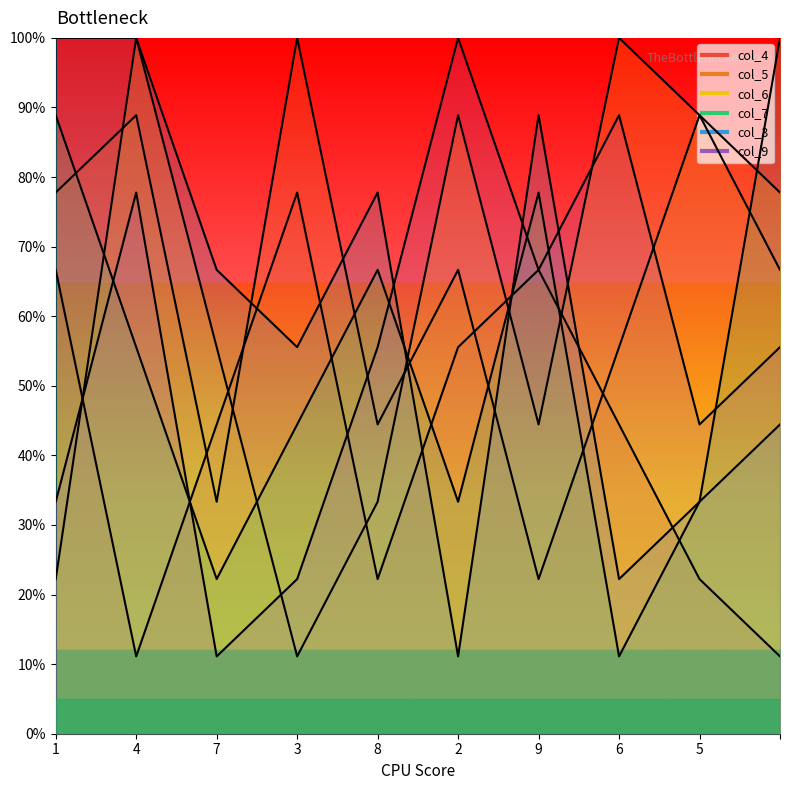

Which series has the largest total across all categories?

col_5